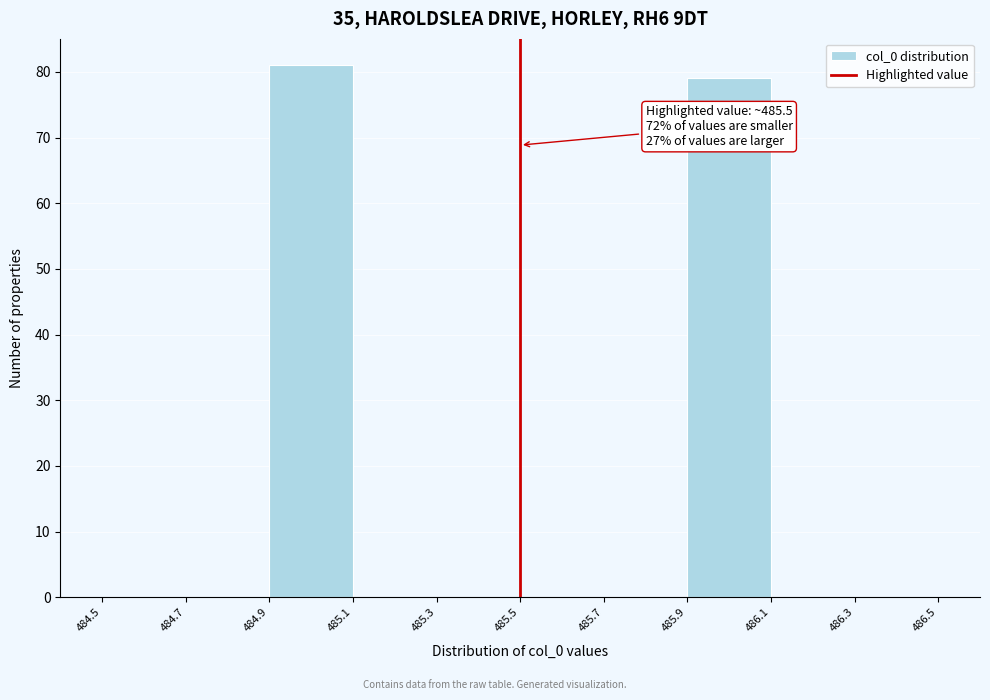

Over which range of the x-axis is the bar tallest?

484.9 to 485.1